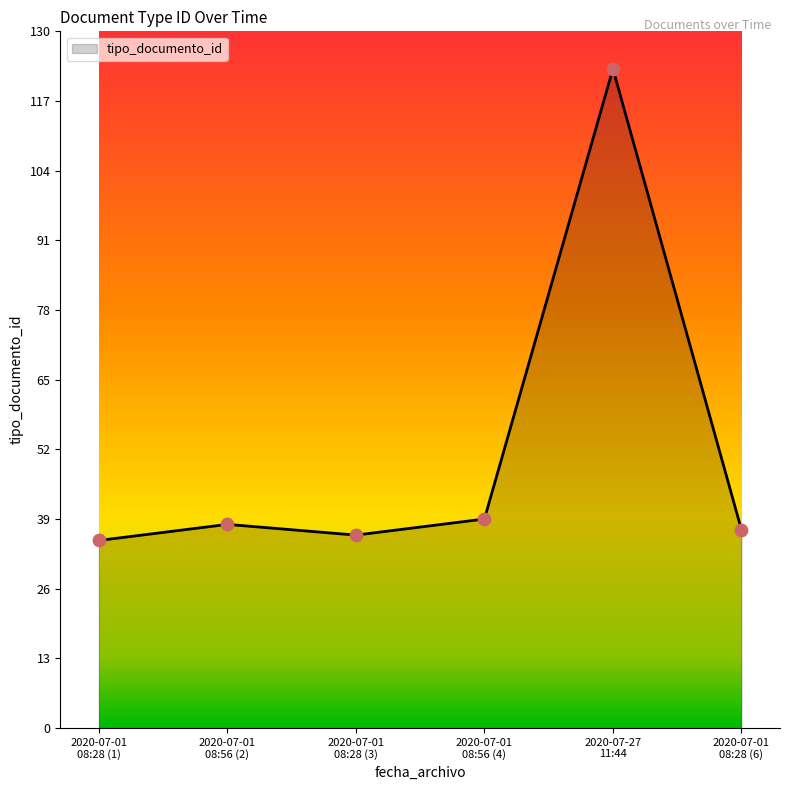

True or false: the data has more than 0 interior local peaks.

True